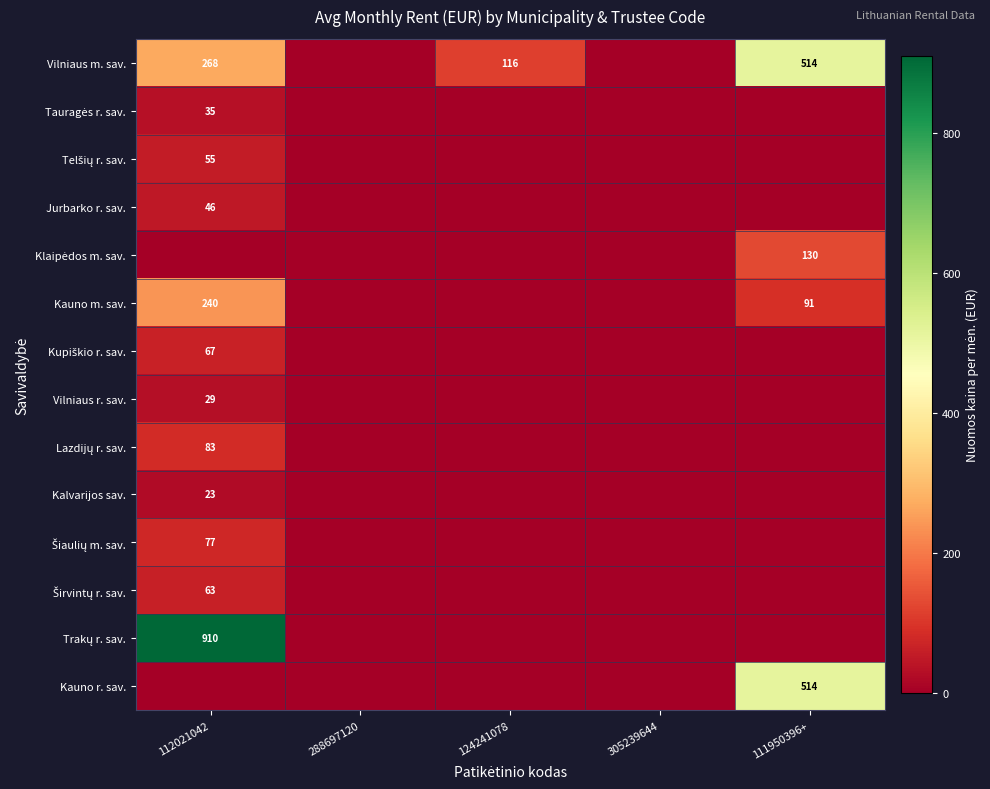

Which has a higher value, 124241078 or 112021042?

112021042